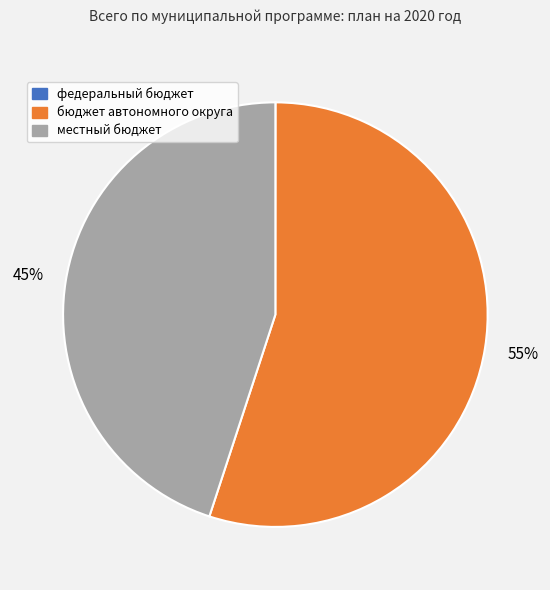

What is the majority slice?

бюджет автономного округа